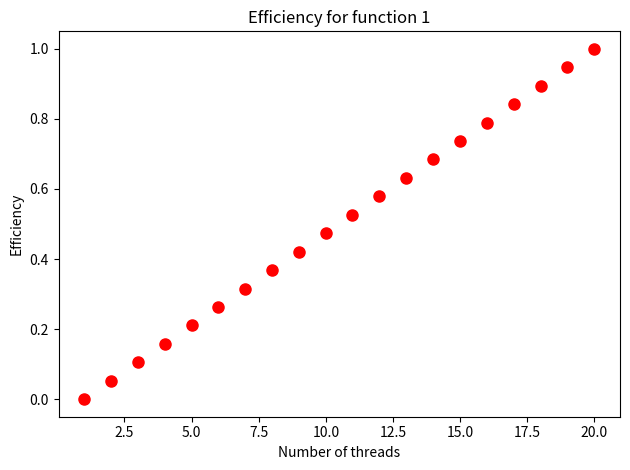

What is the range of Y values (max minus min)?

1.0